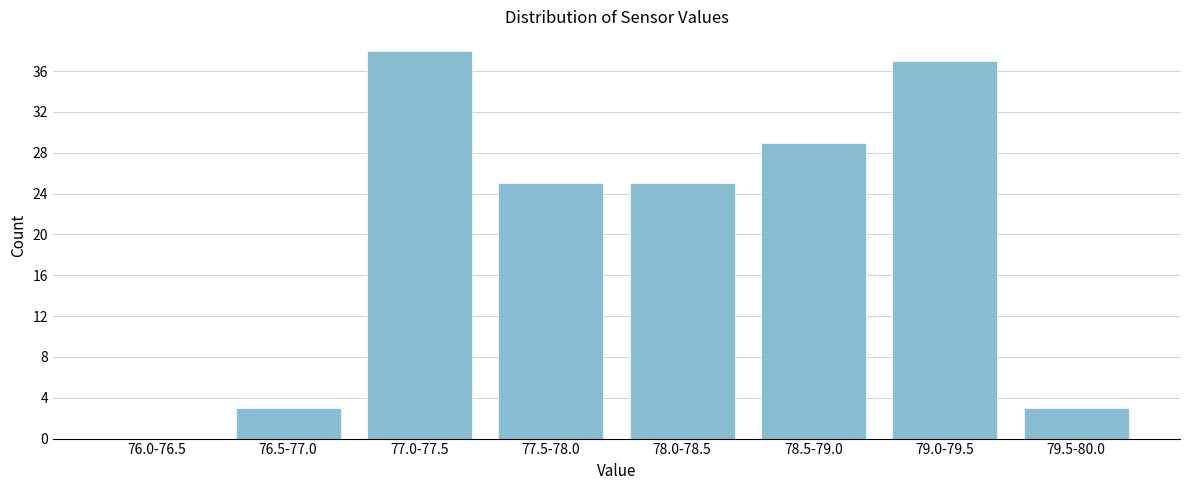

Reading right to left, what are all the values shown in this chart?

79.5-80.0=3	79.0-79.5=37	78.5-79.0=29	78.0-78.5=25	77.5-78.0=25	77.0-77.5=38	76.5-77.0=3	76.0-76.5=0